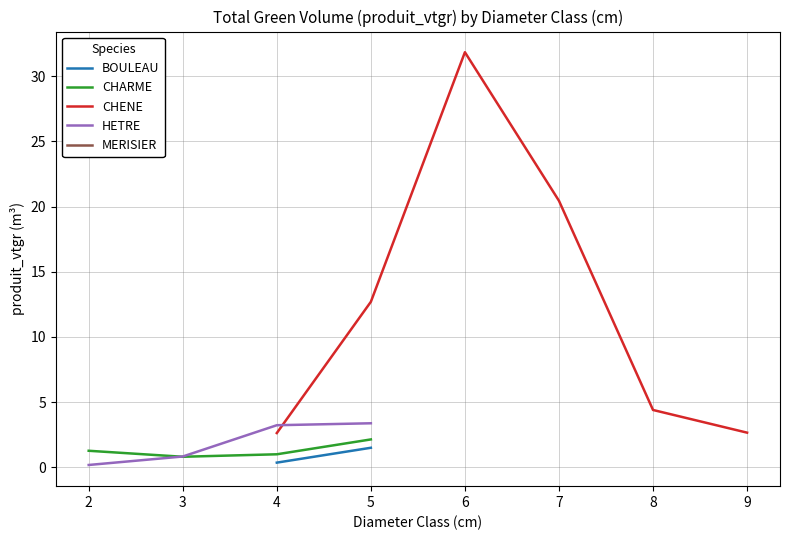

True or false: CHENE and BOULEAU intersect in this chart.

False